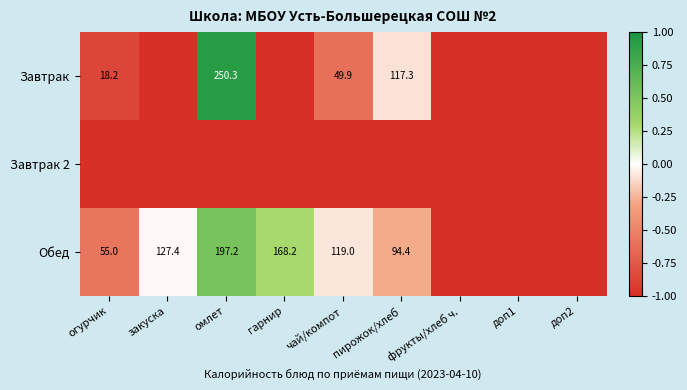

How many categories are shown in the chart?

9